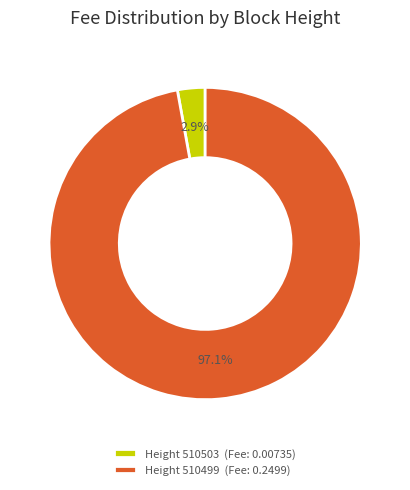

How many slices are in this pie chart?

2